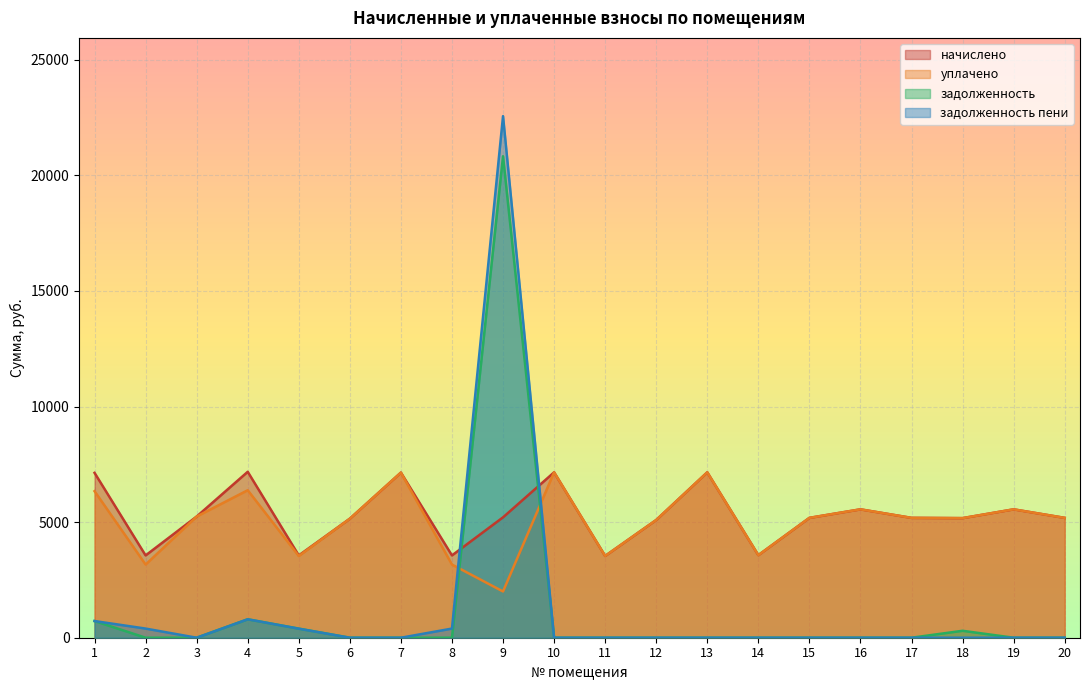

Is the value of уплачено at 5 greater than the value of задолженность пени at 13?

Yes